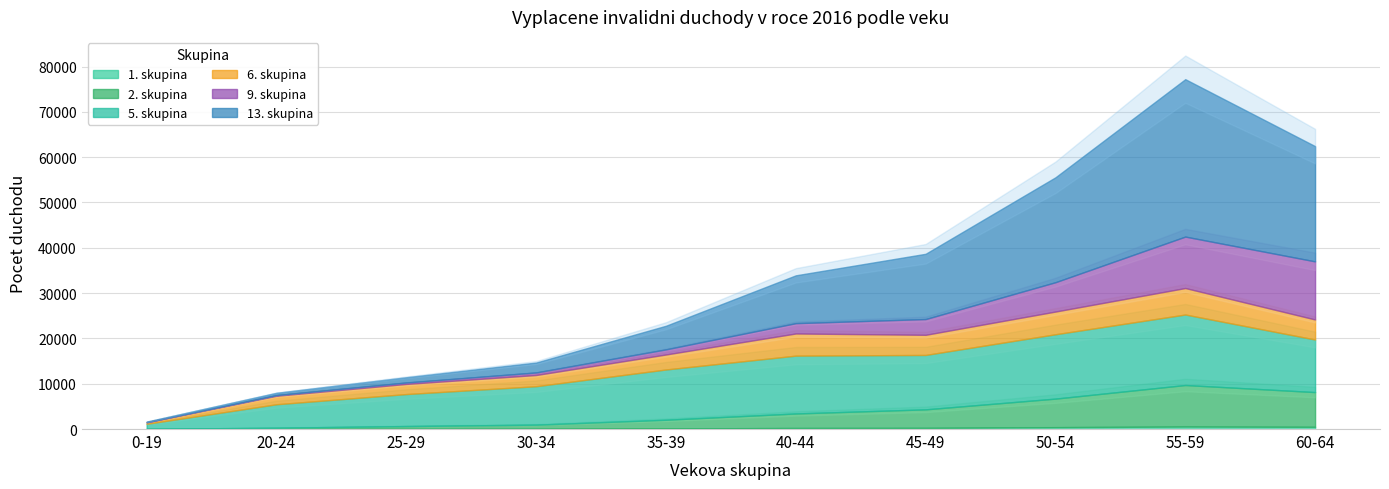

Which category has the highest value in the 5. skupina series?

55-59